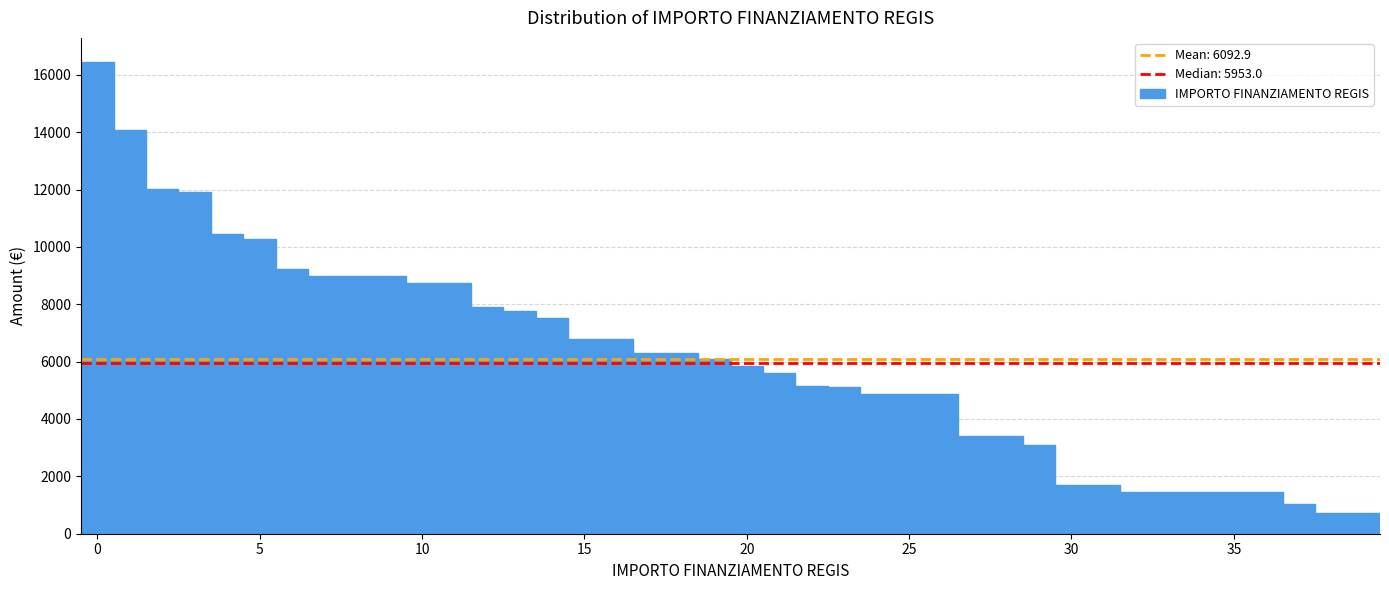

Read against the x-axis, roughly where is the centre of the tallest bar?

0.0